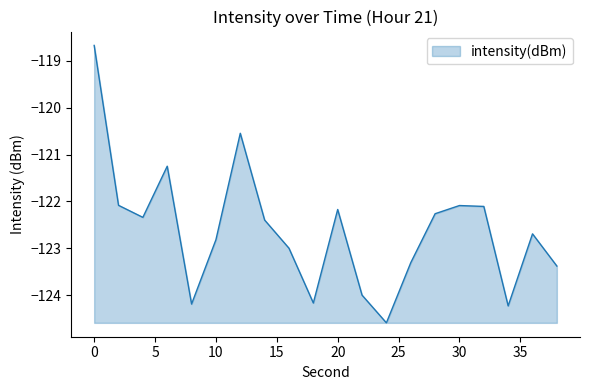

Reading left to right, what are all the values shown in this chart?

-118.7	-122.1	-122.3	-121.2	-124.2	-122.8	-120.5	-122.4	-123.0	-124.2	-122.2	-124.0	-124.6	-123.3	-122.3	-122.1	-122.1	-124.2	-122.7	-123.4